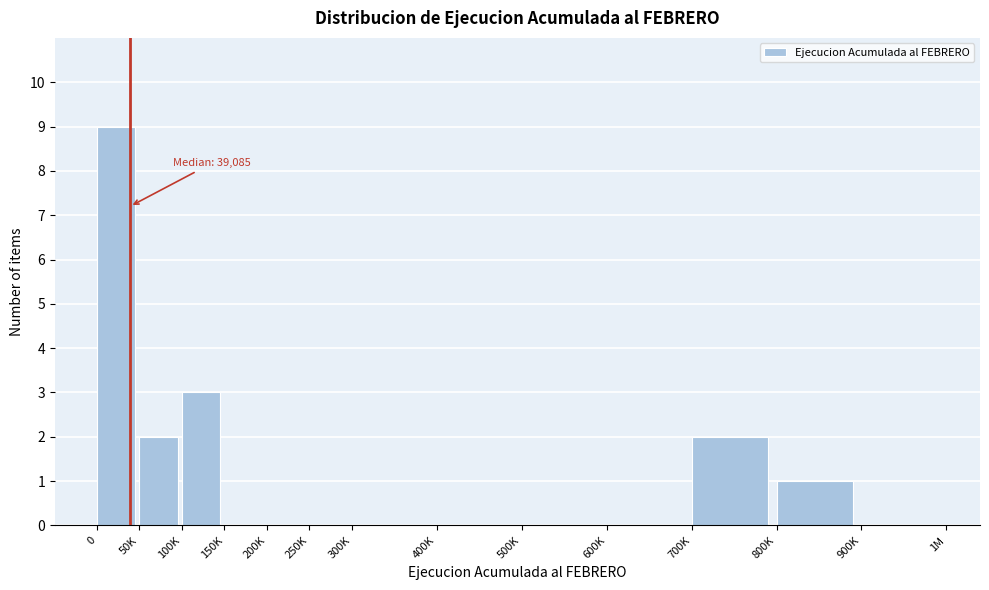

Reading right to left, list all the values displayed in this chart.

900K=0	800K=1	700K=2	600K=0	500K=0	400K=0	300K=0	250K=0	200K=0	150K=0	100K=3	50K=2	0=9